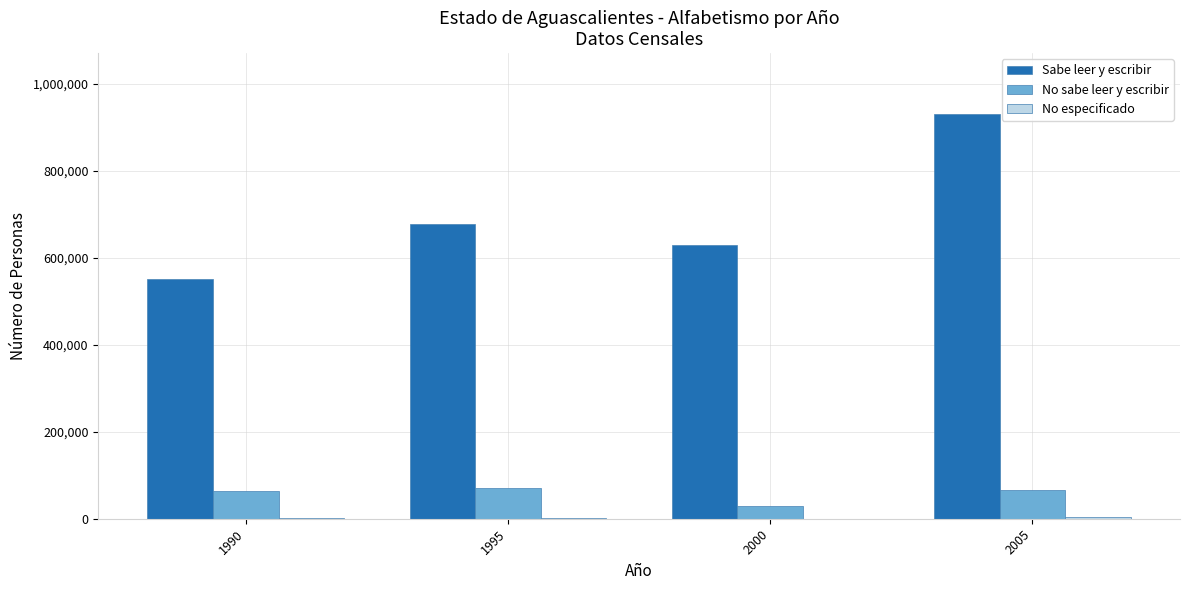

Which series has the largest total across all categories?

Sabe leer y escribir